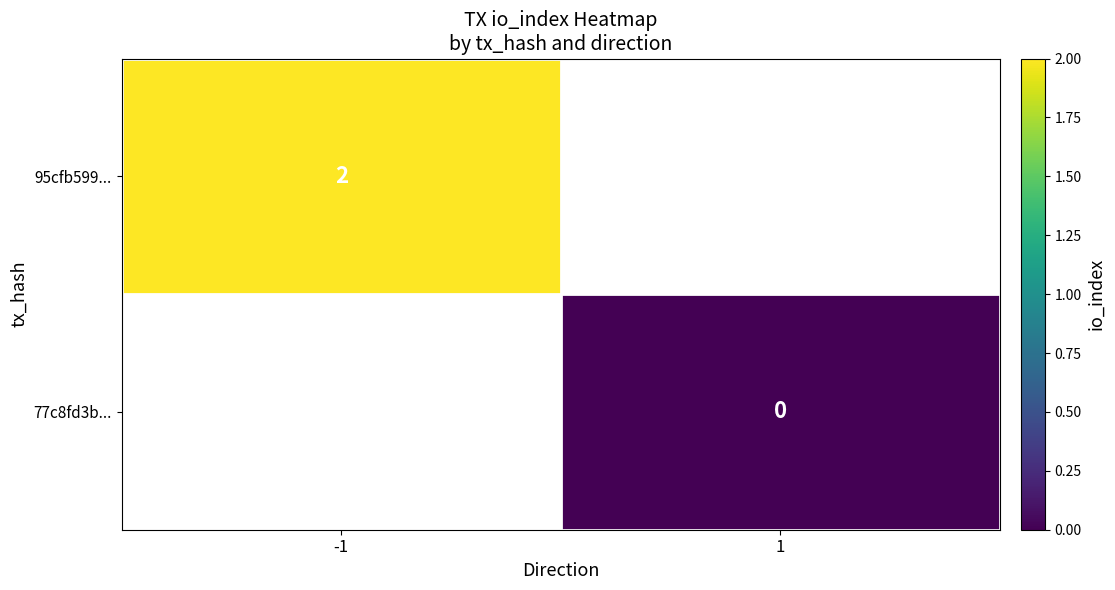

At how many categories does at least one series exceed 0?

1